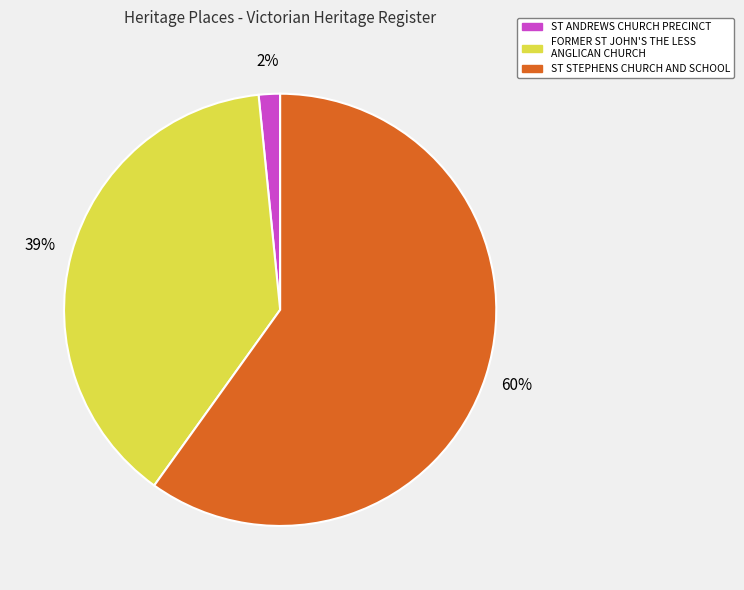

Rank the categories by value from highest to lowest.

ST STEPHENS CHURCH AND SCHOOL, FORMER ST JOHN'S THE LESS ANGLICAN CHURCH, ST ANDREWS CHURCH PRECINCT